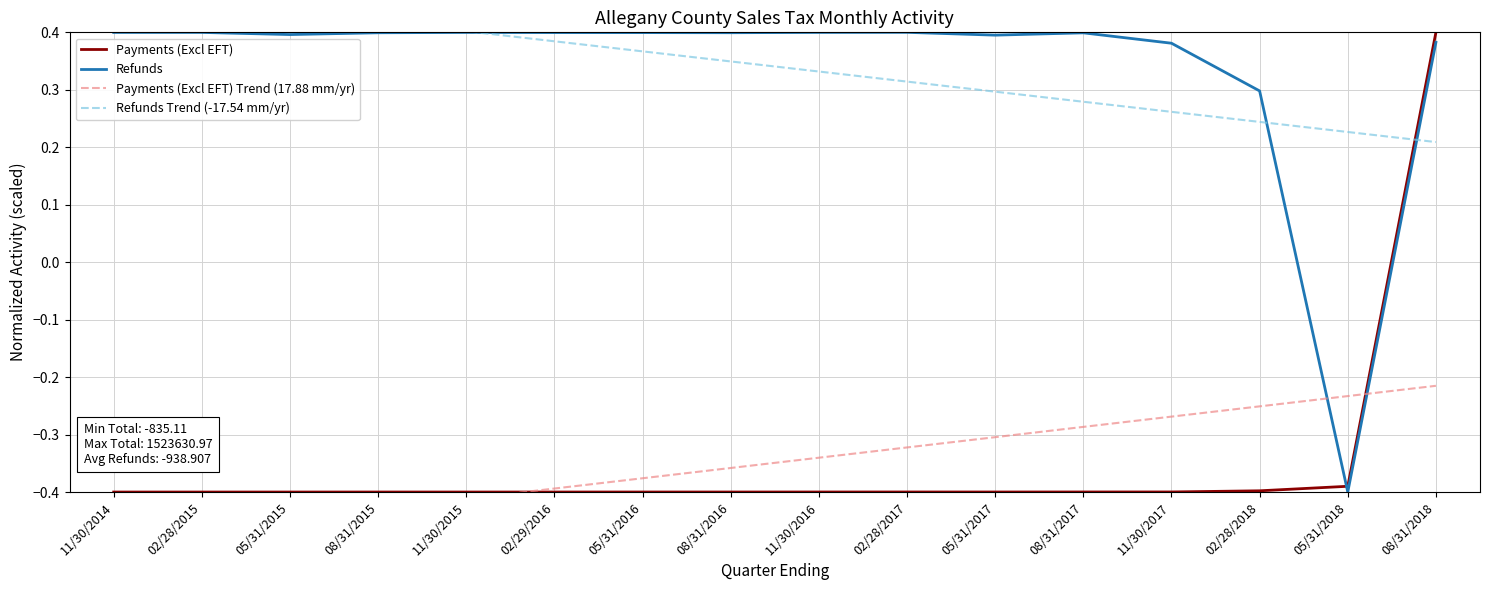

True or false: Refunds Trend (-17.54 mm/yr) and Payments (Excl EFT) Trend (17.88 mm/yr) cross at least once.

False